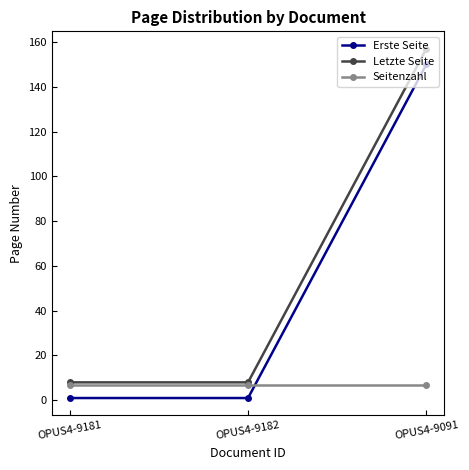

Reading left to right, list all the values displayed in this chart.

Erste Seite: 1	1	150
Letzte Seite: 8	8	157
Seitenzahl: 7	7	7